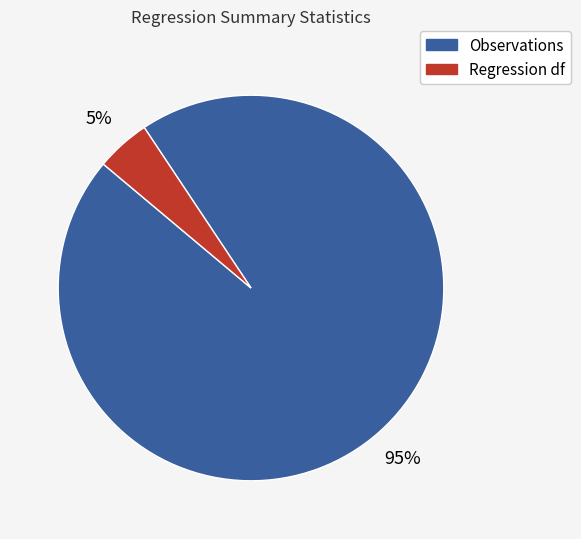

What is the largest slice in the pie chart?

Observations